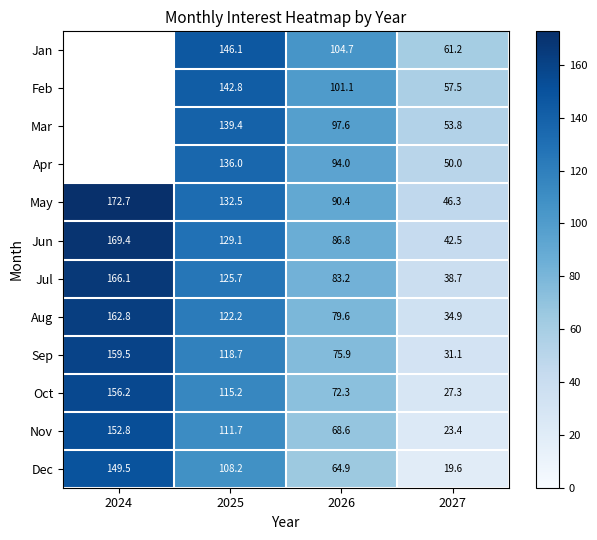

Which series changed the most between 2025 and 2027?

Dec